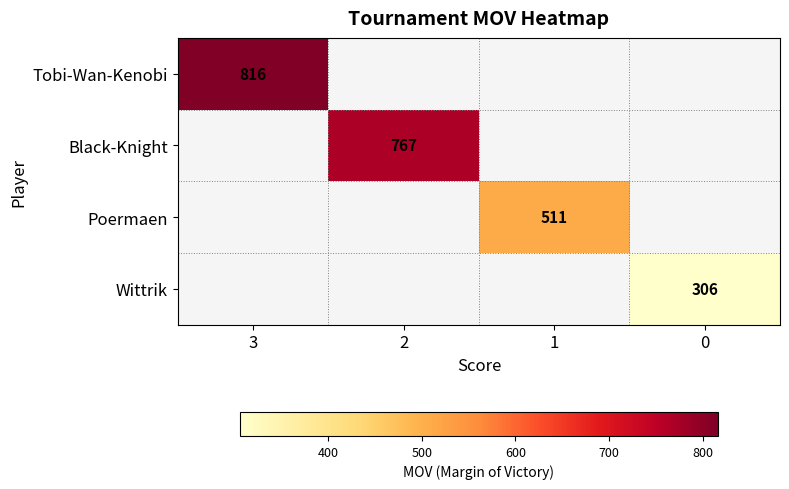

Is it true that Black-Knight equals 1306 at 2?

False